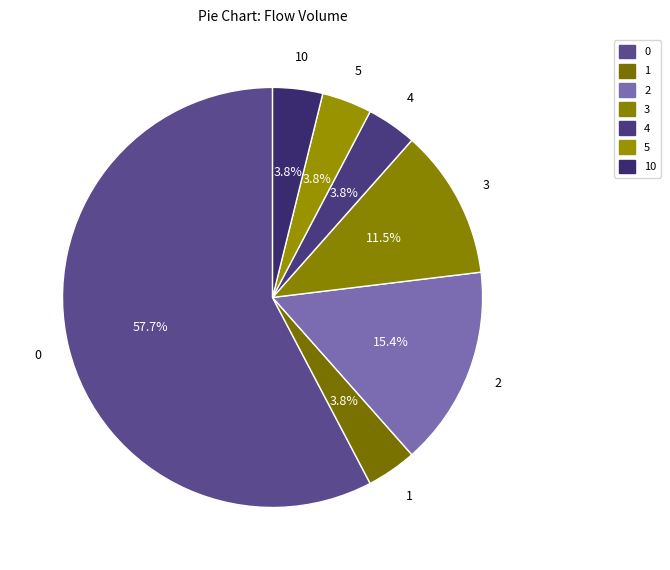

What is the smallest slice in the pie chart?

1